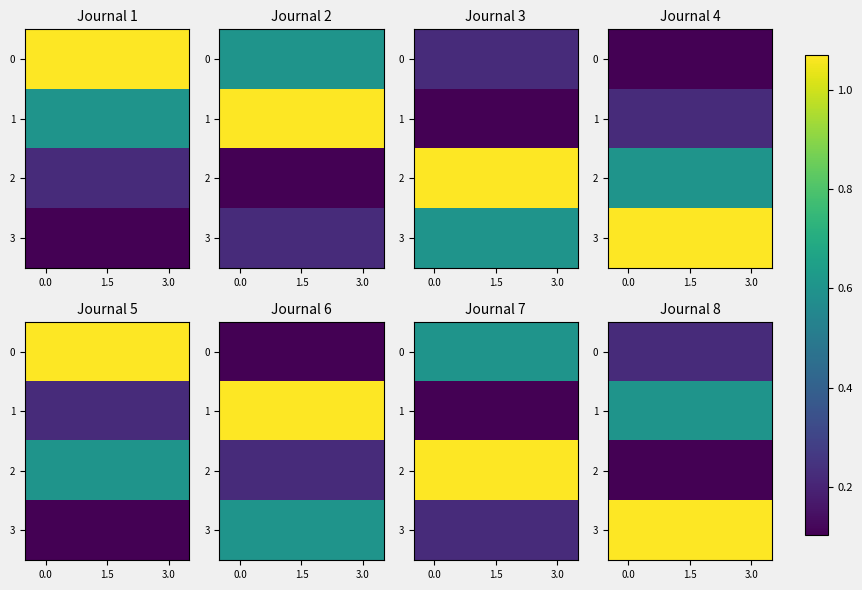

What is the maximum value shown in the chart?

1.1